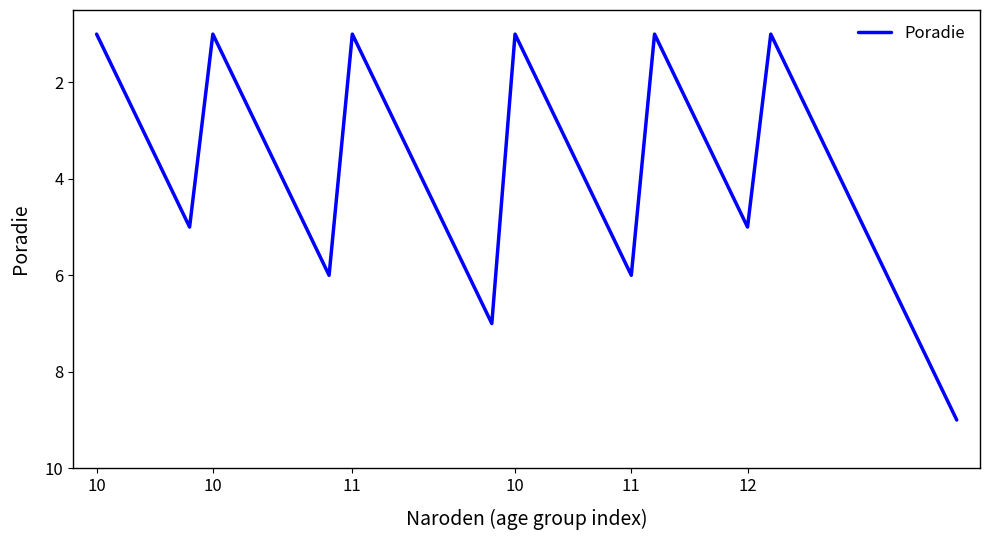

What is the difference between the maximum and minimum values?

8